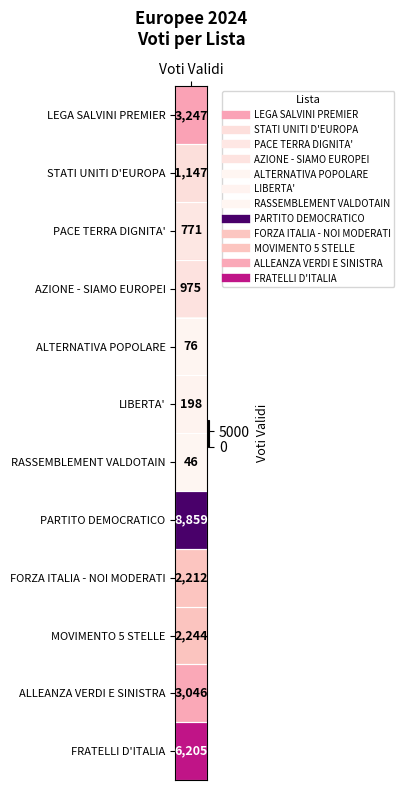

Reading left to right, extract all data points from this chart.

voti=3247	1=1147	2=771	3=975	4=76	5=198	6=46	7=8859	8=2212	9=2244	10=3046	11=6205